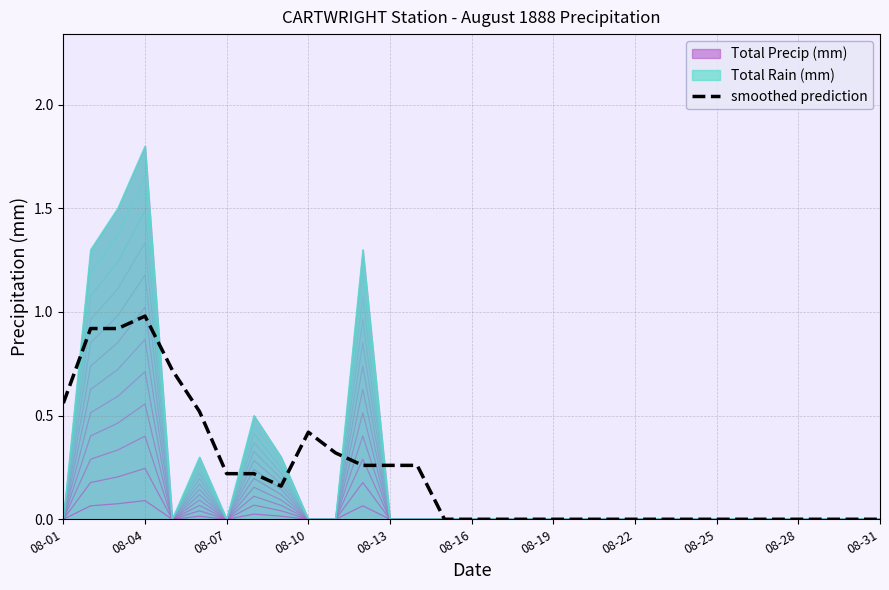

Where is the data nearest to the value 0?

14